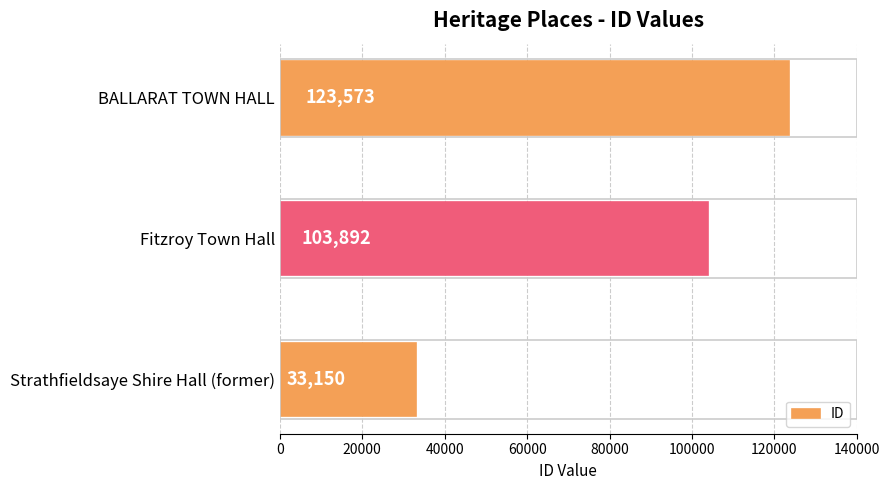

Reading bottom to top, extract all data points from this chart.

33150	103892	123573